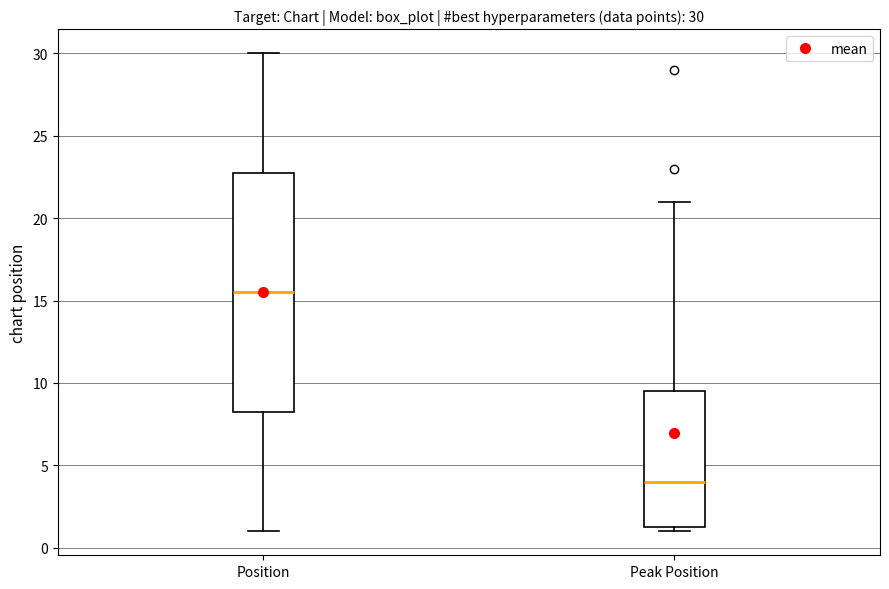

Which box is the tallest, from its lower edge to its upper edge?

Position